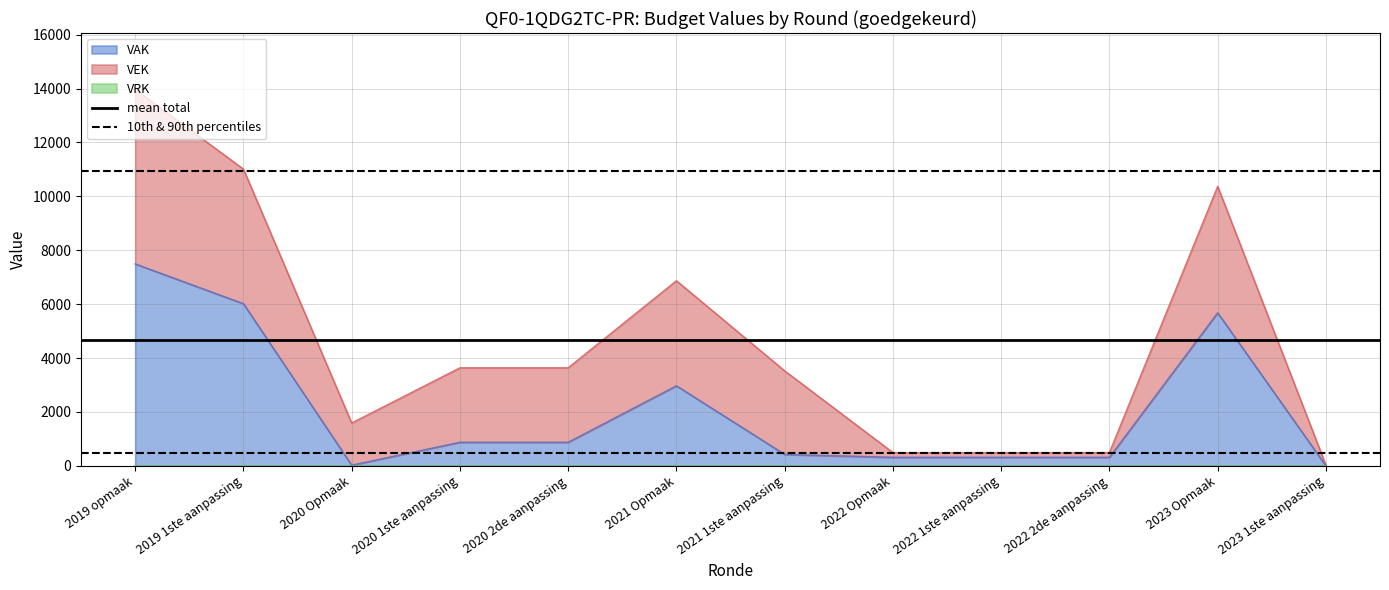

Where is VAK nearest to the value 3747?

2021 Opmaak